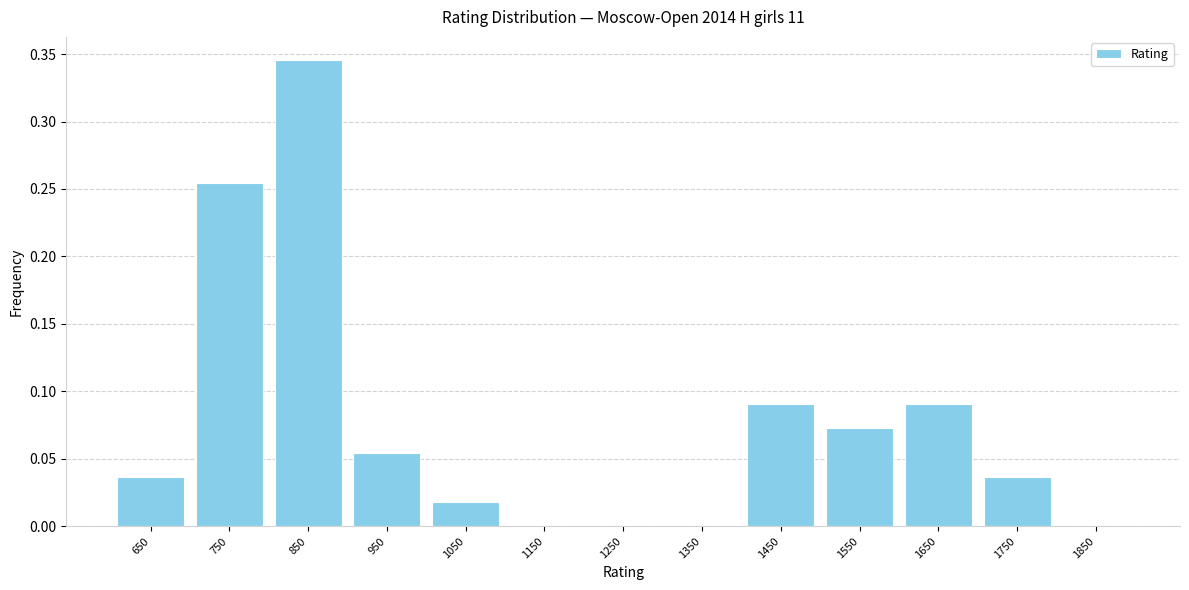

Reading left to right, transcribe this chart: for each bar, give the range it covers on the x-axis and its height. The values are not printed on the chart, so give them approximately, as read against the axis.

600 to 700: 0.035
700 to 800: 0.255
800 to 900: 0.345
900 to 1000: 0.055
1000 to 1100: 0.020
1100 to 1200: 0
1200 to 1300: 0
1300 to 1400: 0
1400 to 1500: 0.090
1500 to 1600: 0.075
1600 to 1700: 0.090
1700 to 1800: 0.035
1800 to 1900: 0